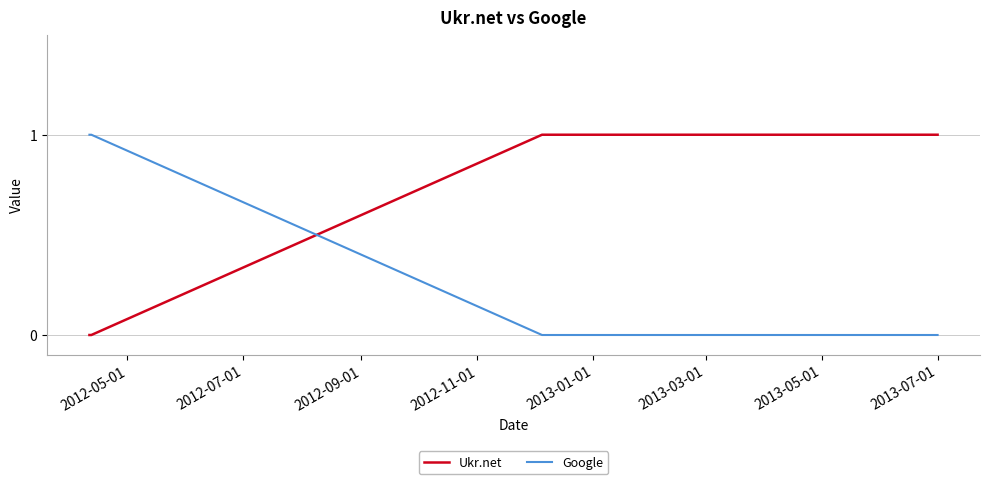

After their last crossing, which series has the higher values: Google or Ukr.net?

Ukr.net